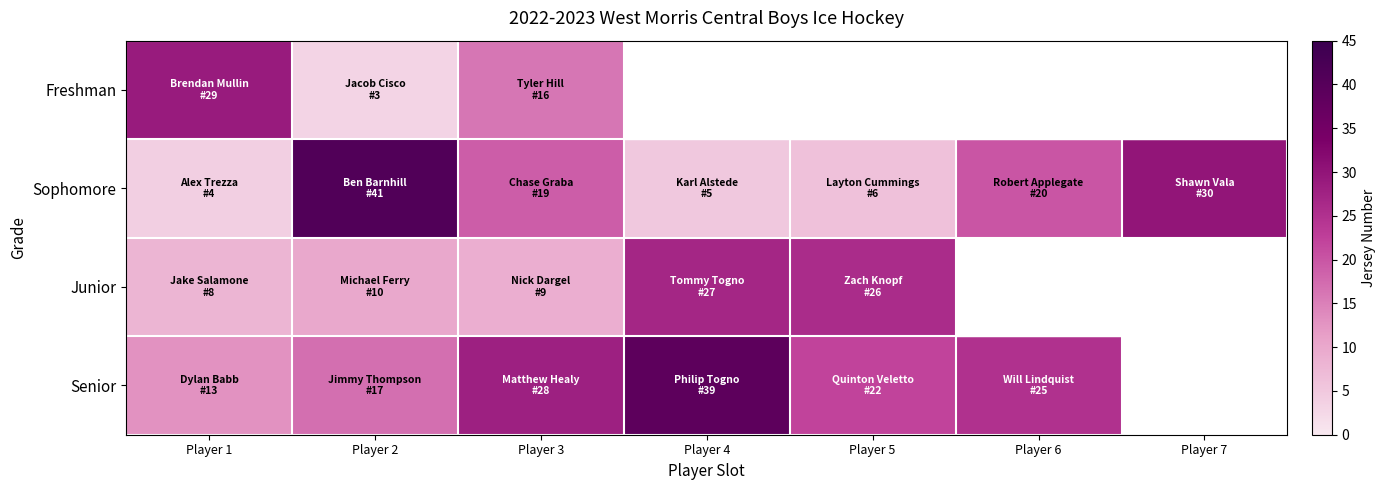

Is the value of Junior at Player 4 greater than the value of Freshman at Player 2?

Yes